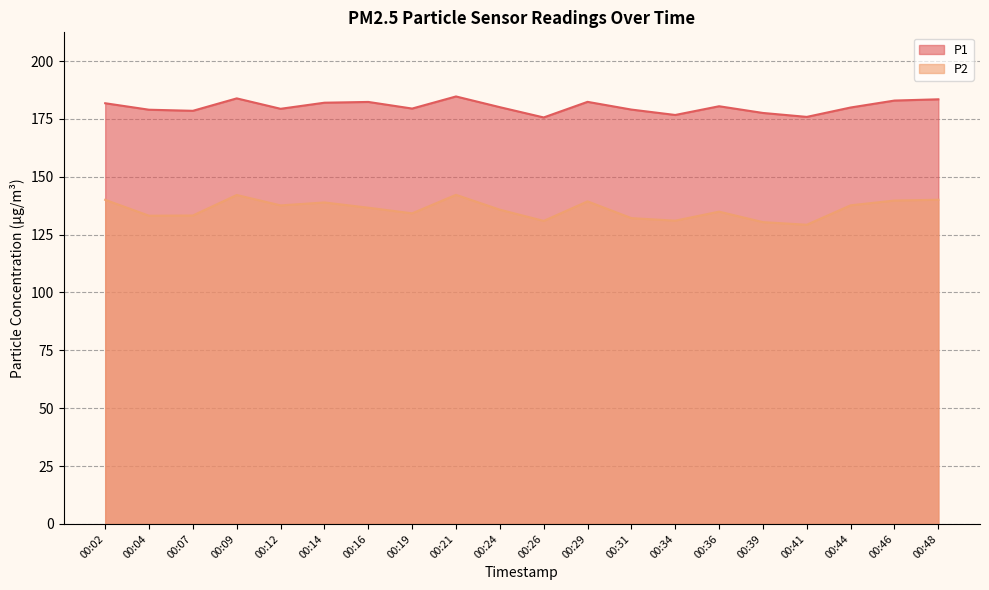

Which series has the largest total across all categories?

P1